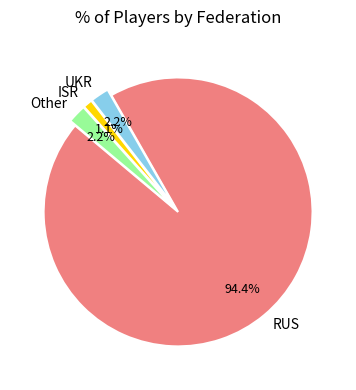

To the nearest percent, what portion does RUS represent?

94%